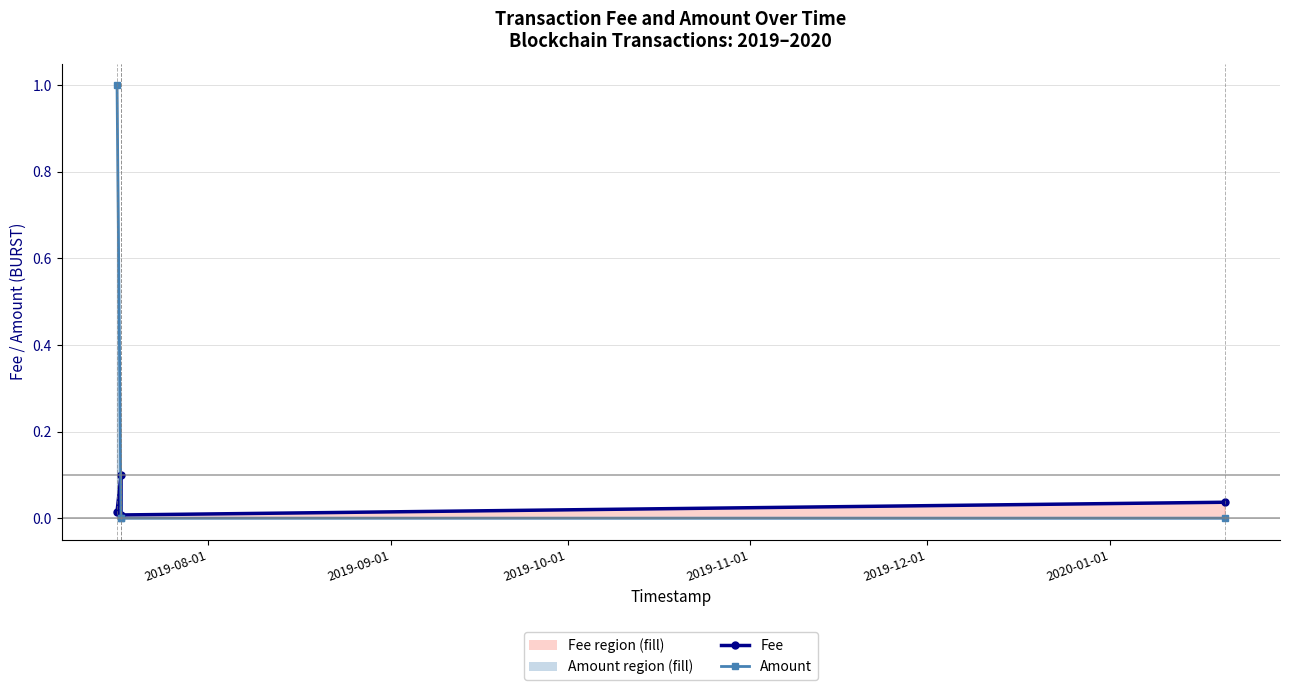

How many times do Amount and Fee cross each other?

1